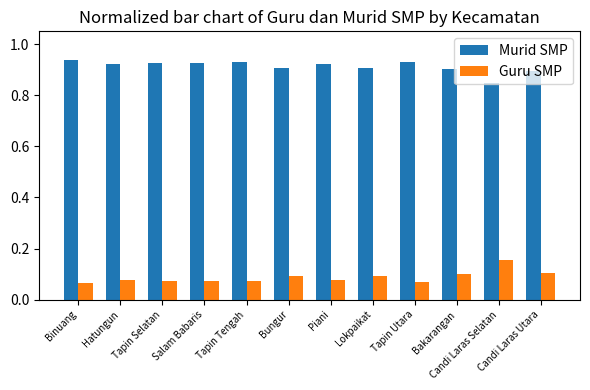

What is the difference between the highest and lowest values at Candi Laras Selatan?

0.7